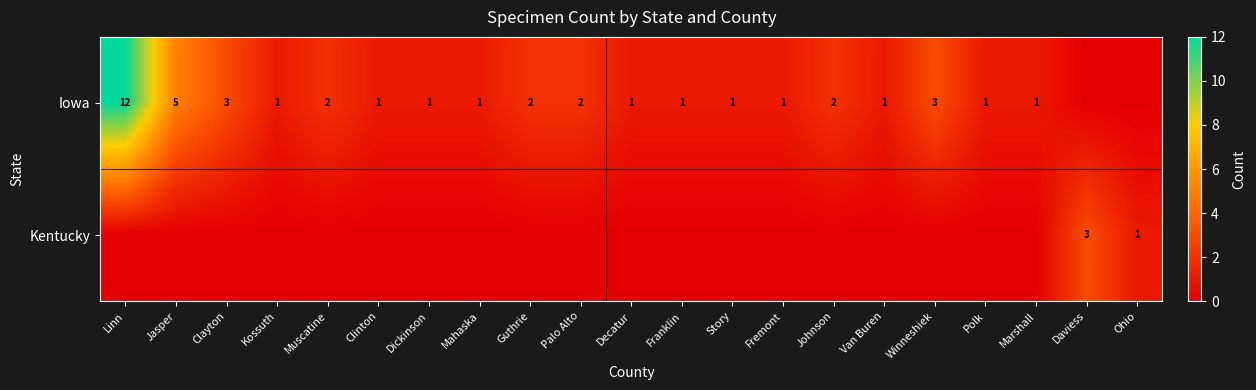

At how many categories does at least one series exceed 11?

1